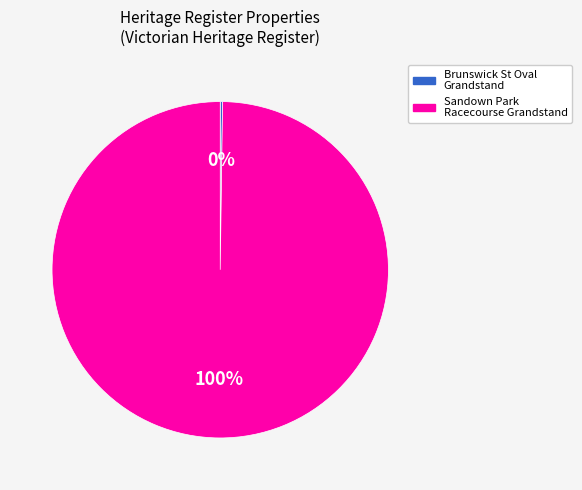

Is there any slice that represents more than half of the pie?

Yes